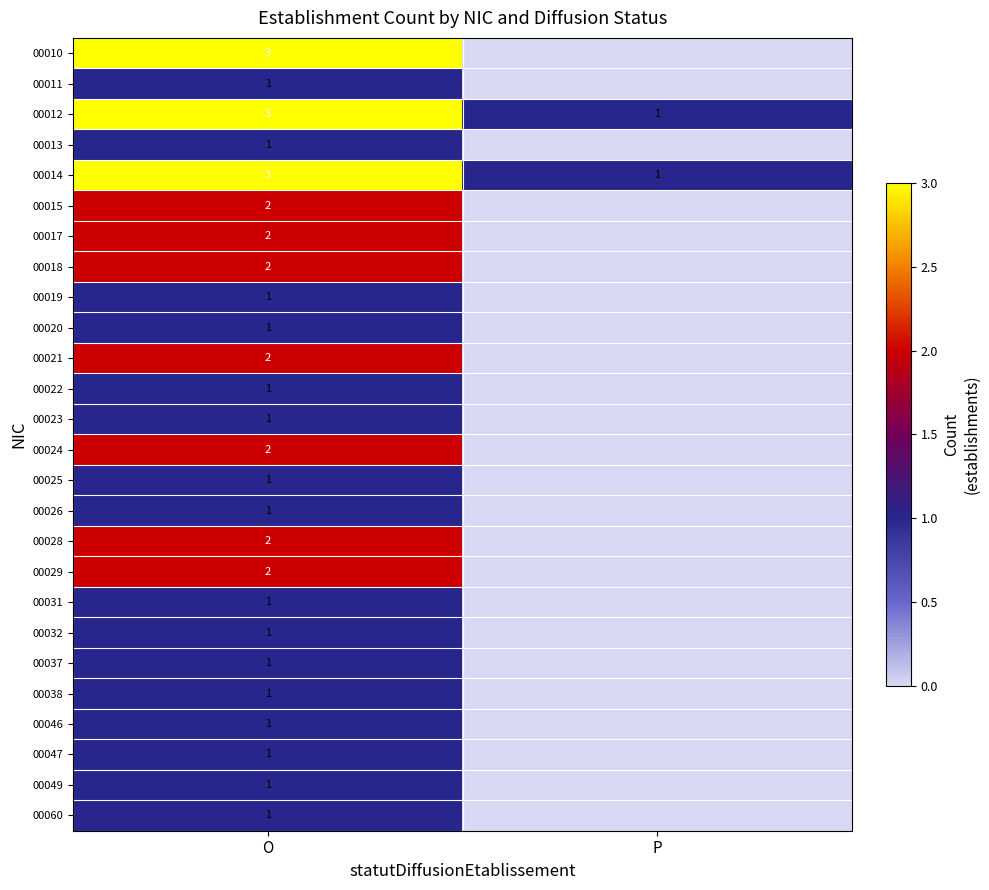

Is it true that 00012 equals 3 at O?

True